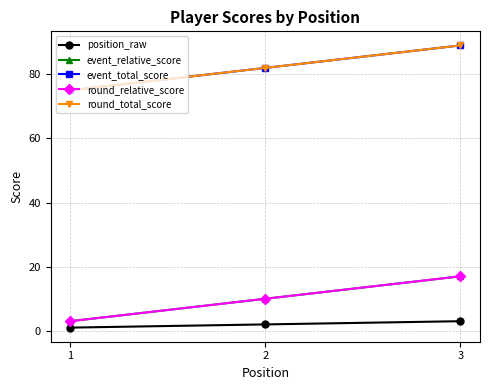

Does the chart have visible grid lines?

Yes